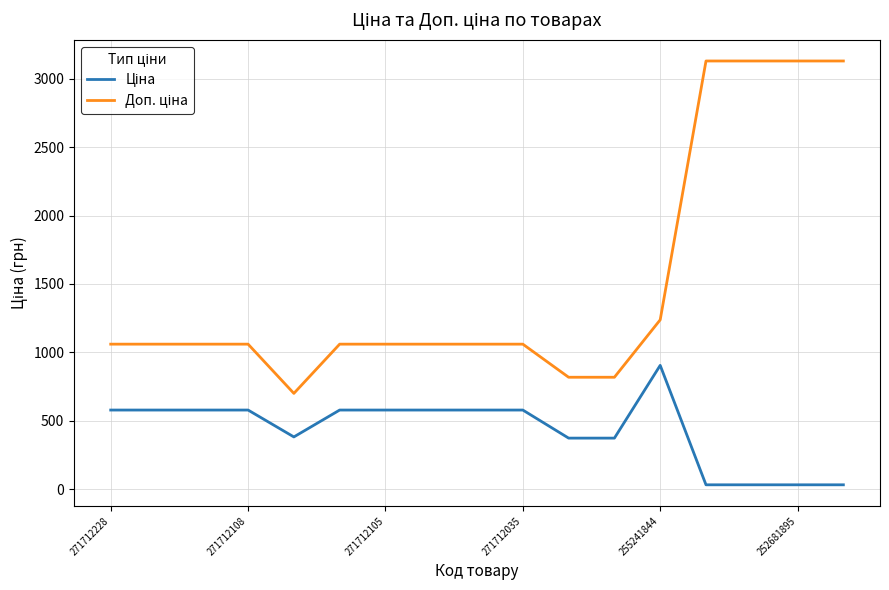

What is the greatest value displayed?

3131.0